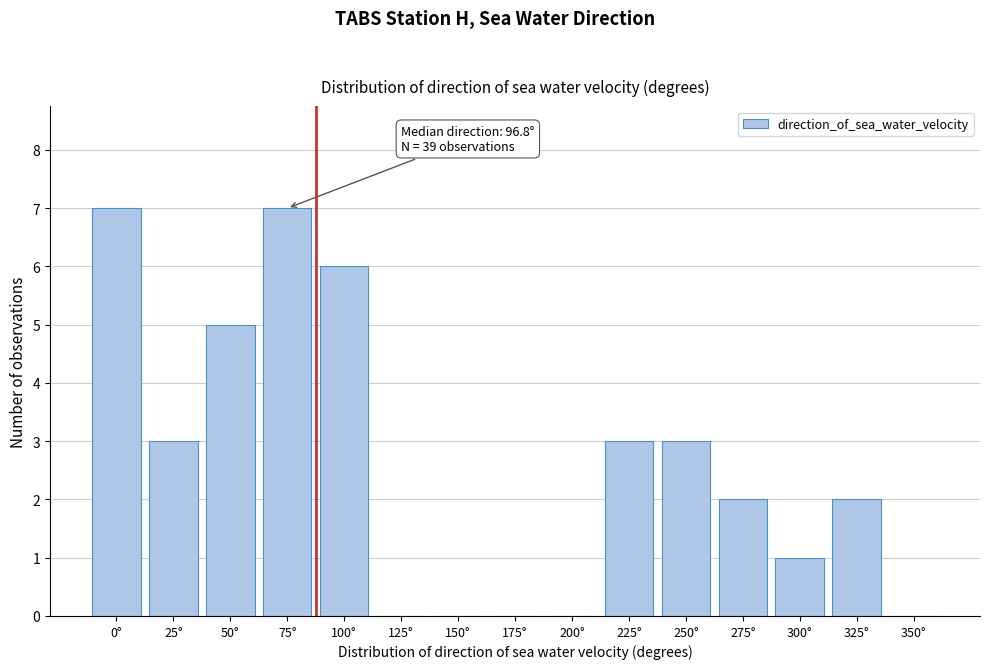

Reading right to left, what are all the values shown in this chart?

350°=0	325°=2	300°=1	275°=2	250°=3	225°=3	200°=0	175°=0	150°=0	125°=0	100°=6	75°=7	50°=5	25°=3	0°=7